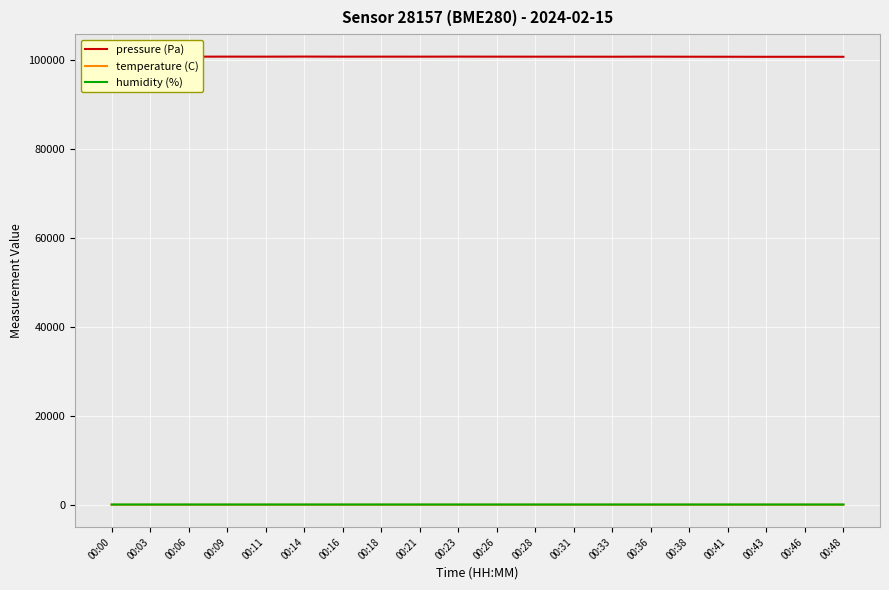

True or false: humidity (%) has more than 2 interior local peaks.

True